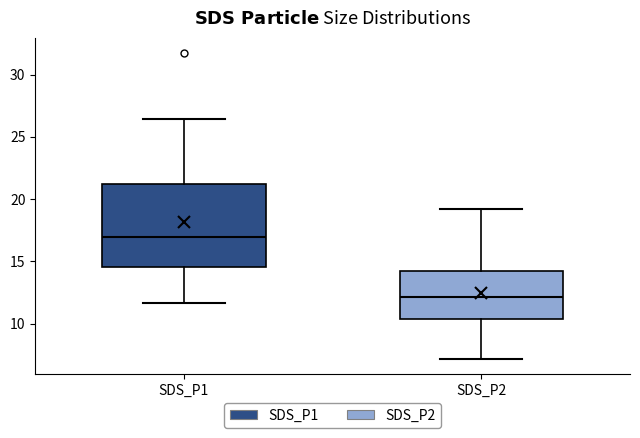

Reading left to right, transcribe this box plot: for each box, give where its median line is, the range the box spans, and where its two whiskers end, as read against the y-axis. The values are not printed on the chart, so give them approximately, as read against the axis.

SDS_P1: median 17.0, box 14.5 to 21.0, whiskers 11.5 to 26.5
SDS_P2: median 12.0, box 10.5 to 14.0, whiskers 7.0 to 19.0